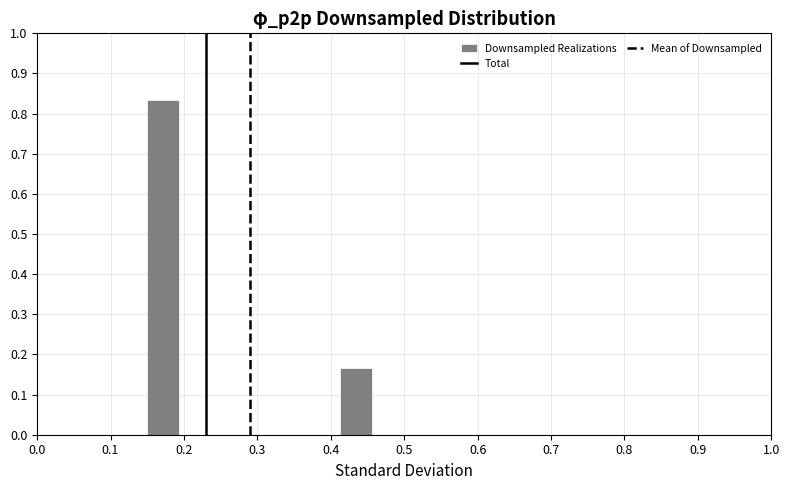

Reading left to right, transcribe this chart: for each bar, give the range it covers on the x-axis and its height. Neither the bar edges nor the heights are printed on the chart, so give them approximately, as read against the axes.

0.15 to 0.19: 0.83
0.19 to 0.24: 0
0.24 to 0.28: 0
0.28 to 0.33: 0
0.33 to 0.37: 0
0.37 to 0.41: 0
0.41 to 0.46: 0.17
0.46 to 0.50: 0